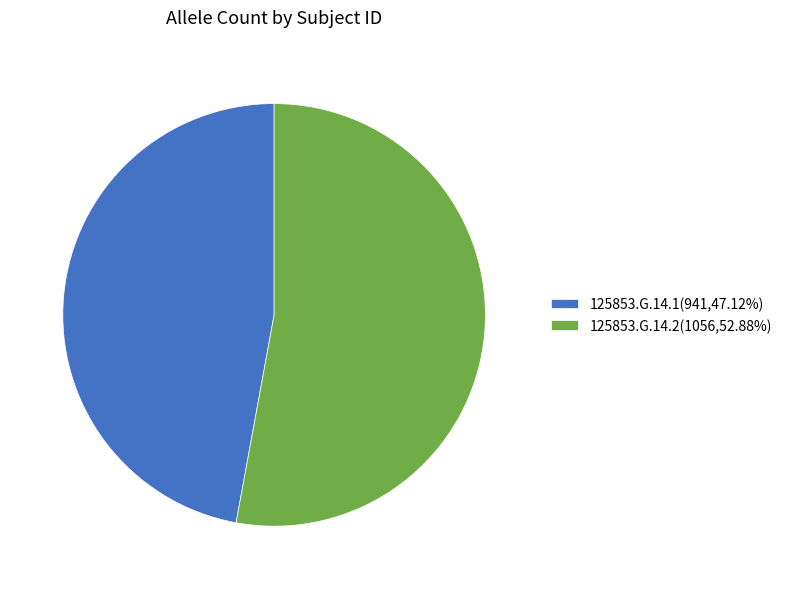

Combined, do 125853.G.14.2 and 125853.G.14.1 account for over 50%?

Yes